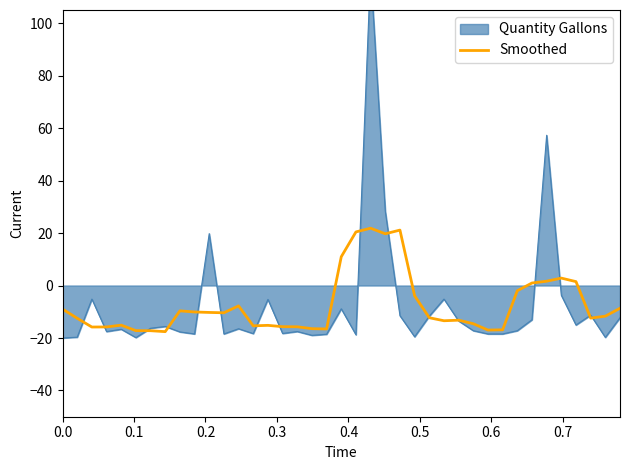

What is the maximum value for Smoothed?

21.8